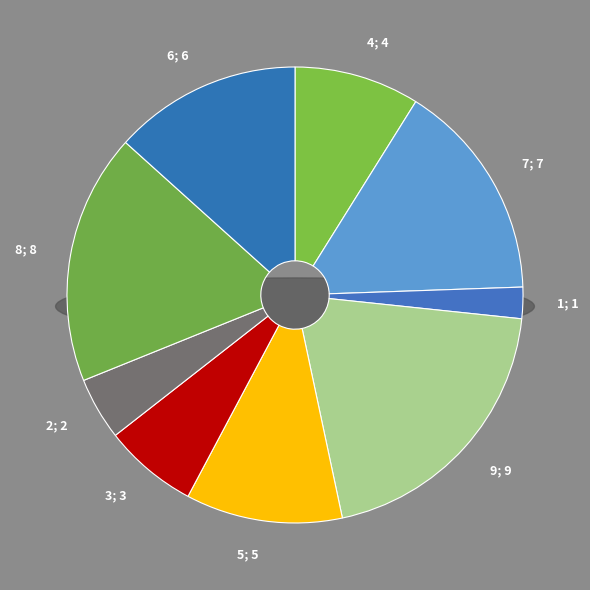

What is the change in value from 5 to 3?

-2